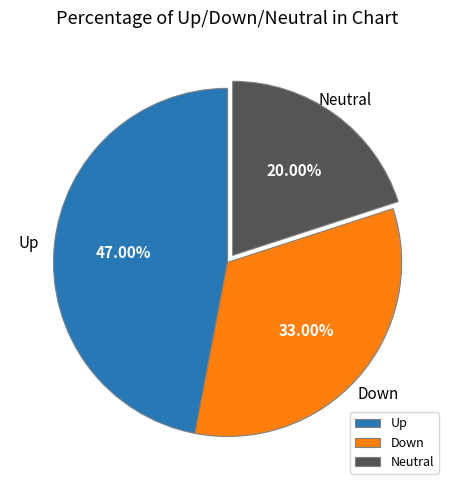

How many segments does this pie chart have?

3